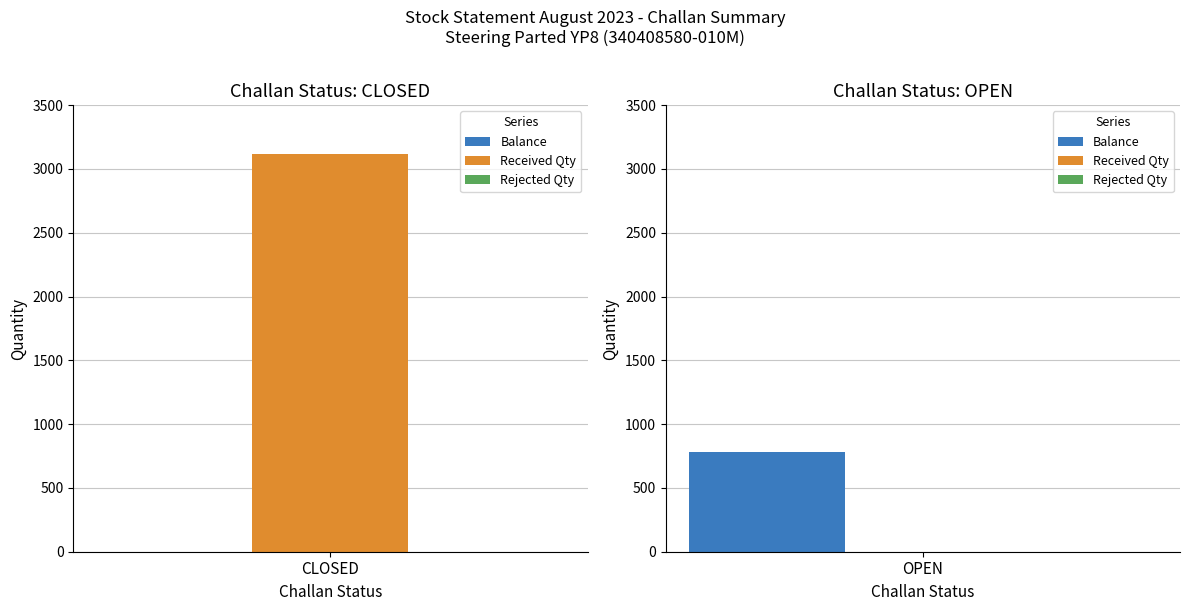

The Balance series shows 423 at OPEN. True or false?

False